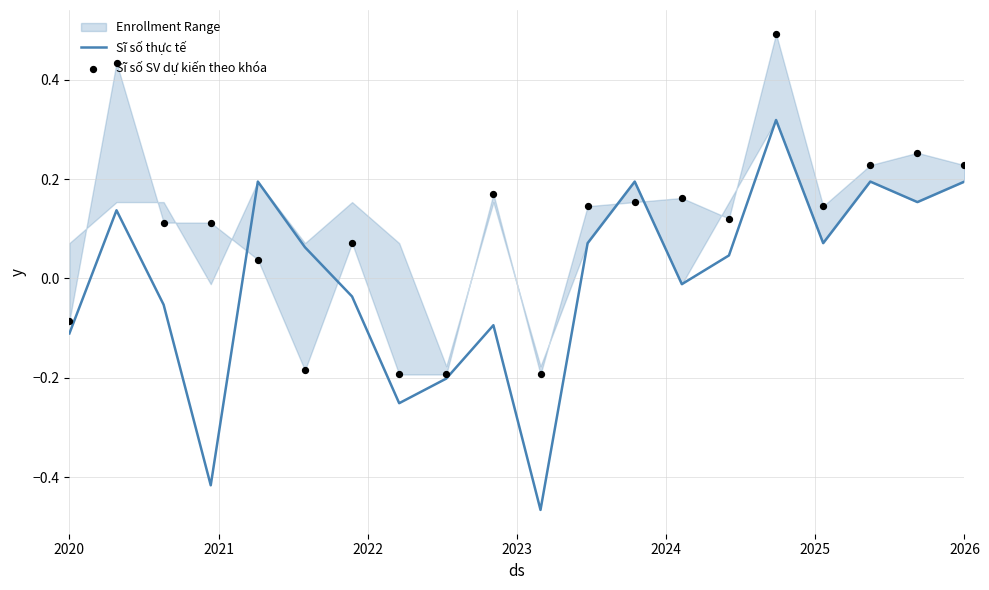

Is the value of Sĩ số SV dự kiến theo khóa at 2024 greater than the value of Sĩ số thực tế at 18?

No